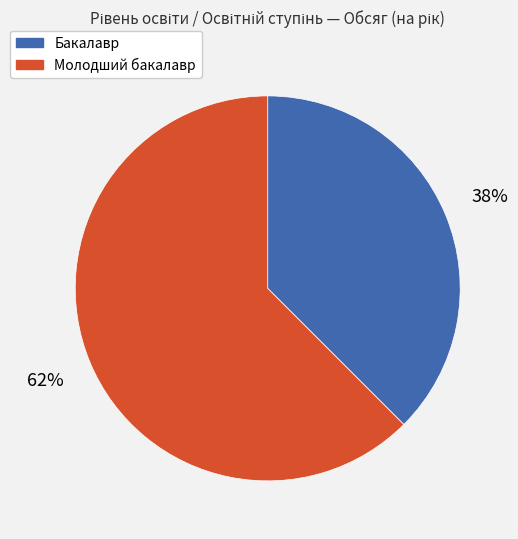

Does Бакалавр account for over 50% of the chart?

No